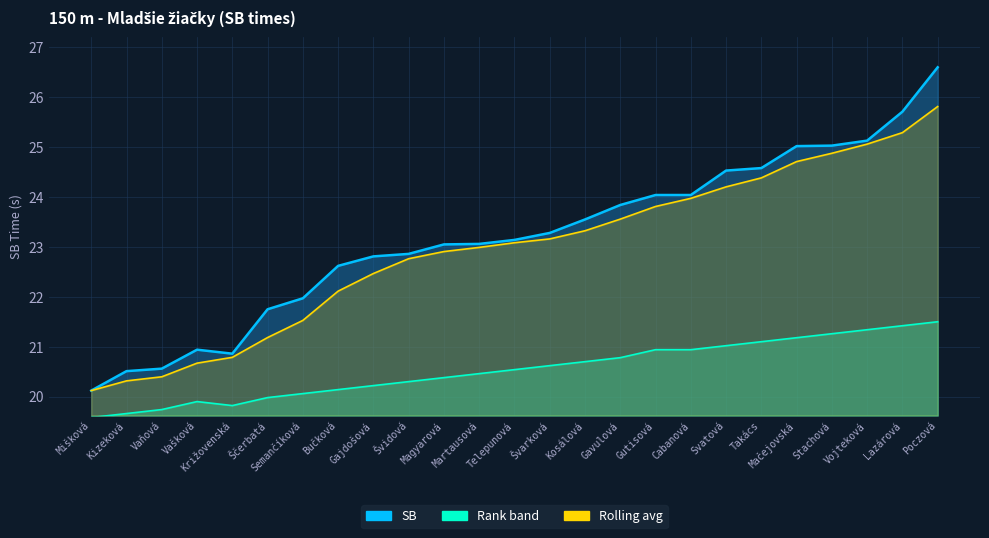

Between Gajdošová and Mačejovská, which series saw the biggest shift?

Rolling avg line